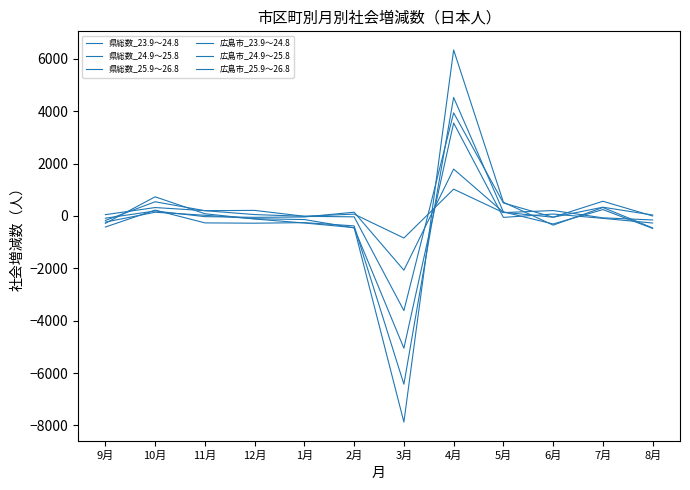

Does the chart have visible grid lines?

No